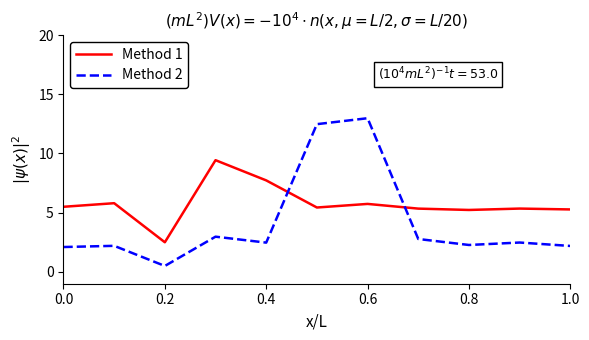

True or false: Method 1 and Method 2 cross at least once.

True